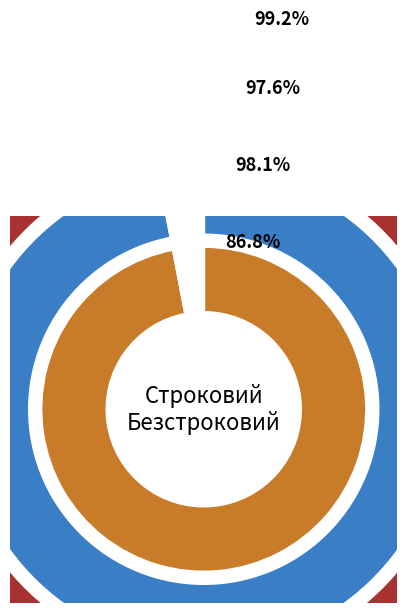

What is the change in value from Строковий to Безстроковий?

+1